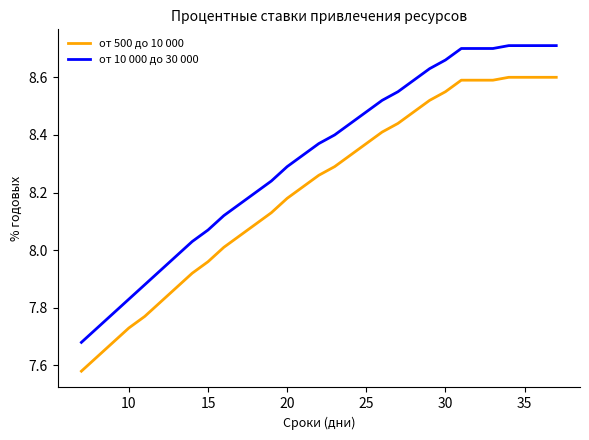

Which series has the widest spread of values?

от 10 000 до 30 000